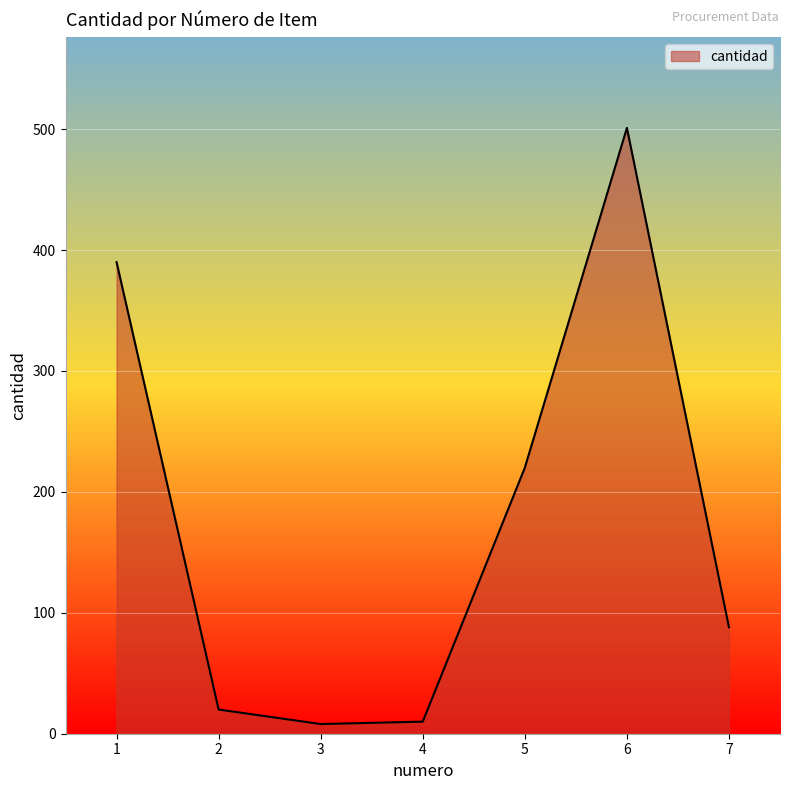

What is the ratio of the value at 1 to the value at 4?

39.0